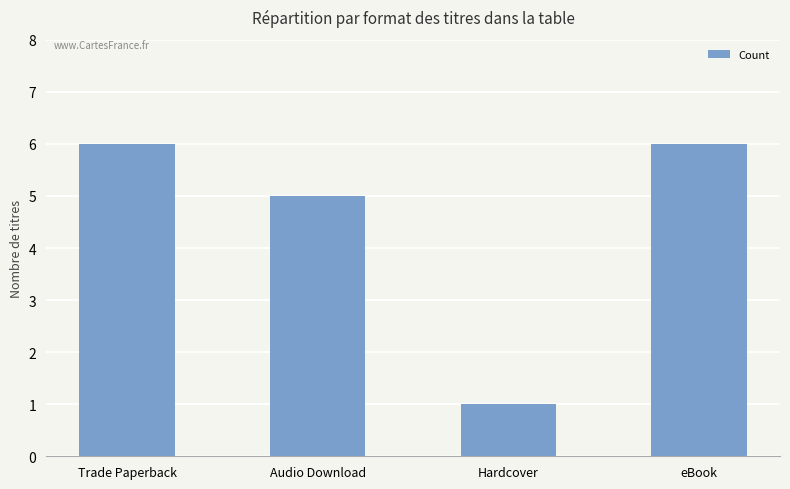

What is the smallest value displayed?

1